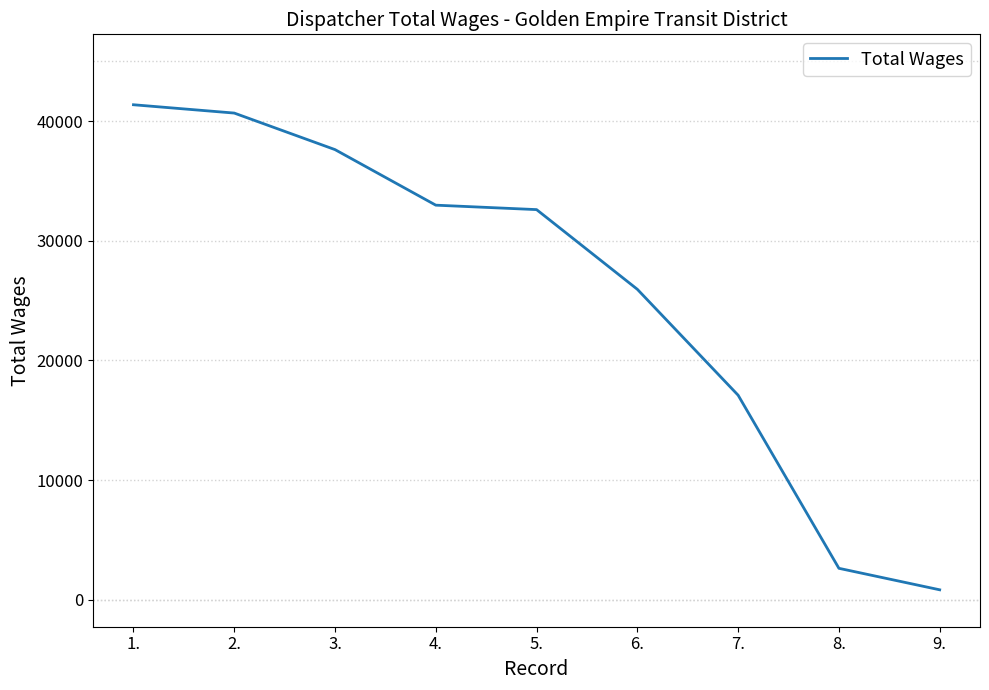

What is the greatest value displayed?

41366